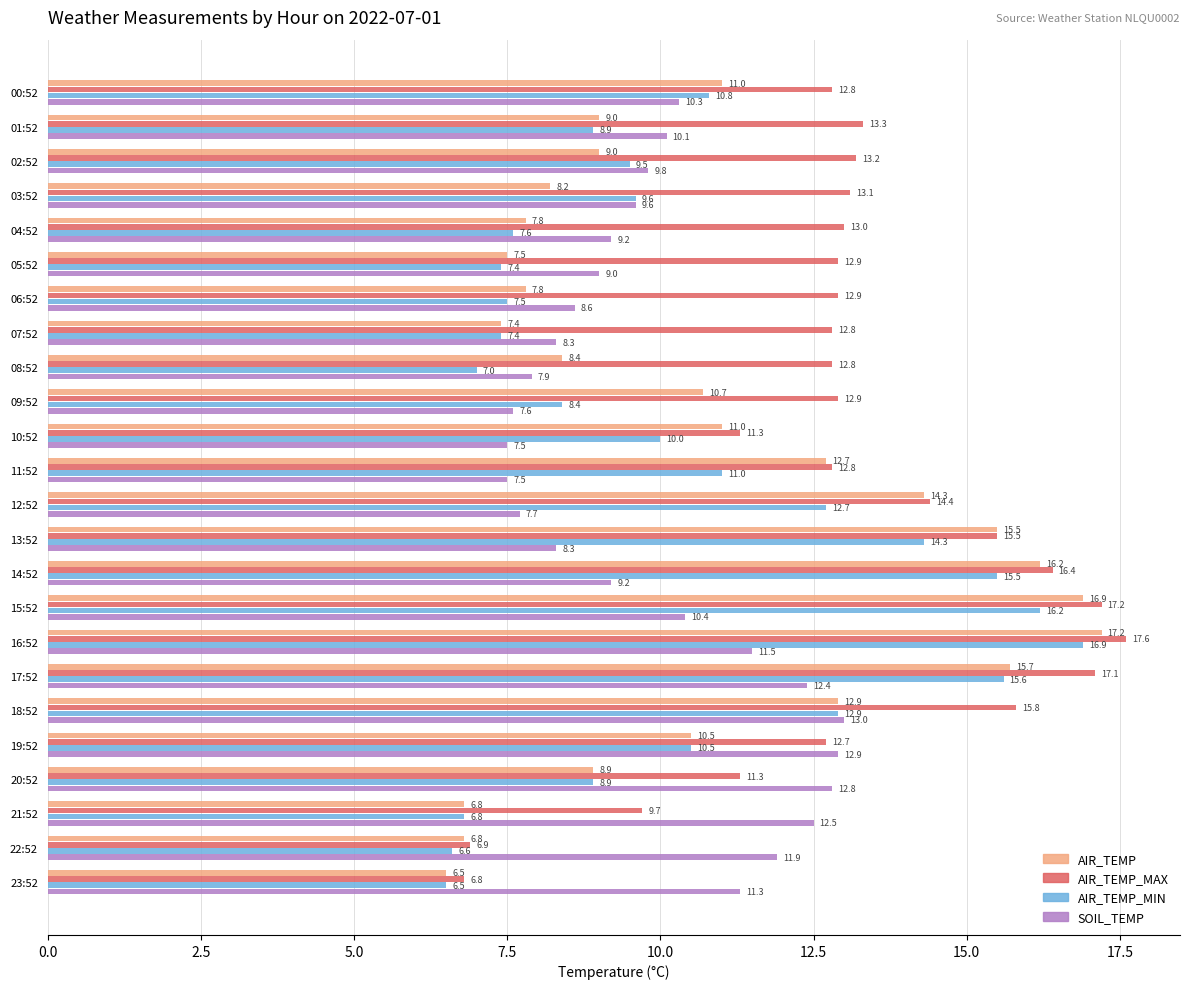

Rank the series by their maximum value, from highest to lowest.

AIR_TEMP_MAX, AIR_TEMP, AIR_TEMP_MIN, SOIL_TEMP